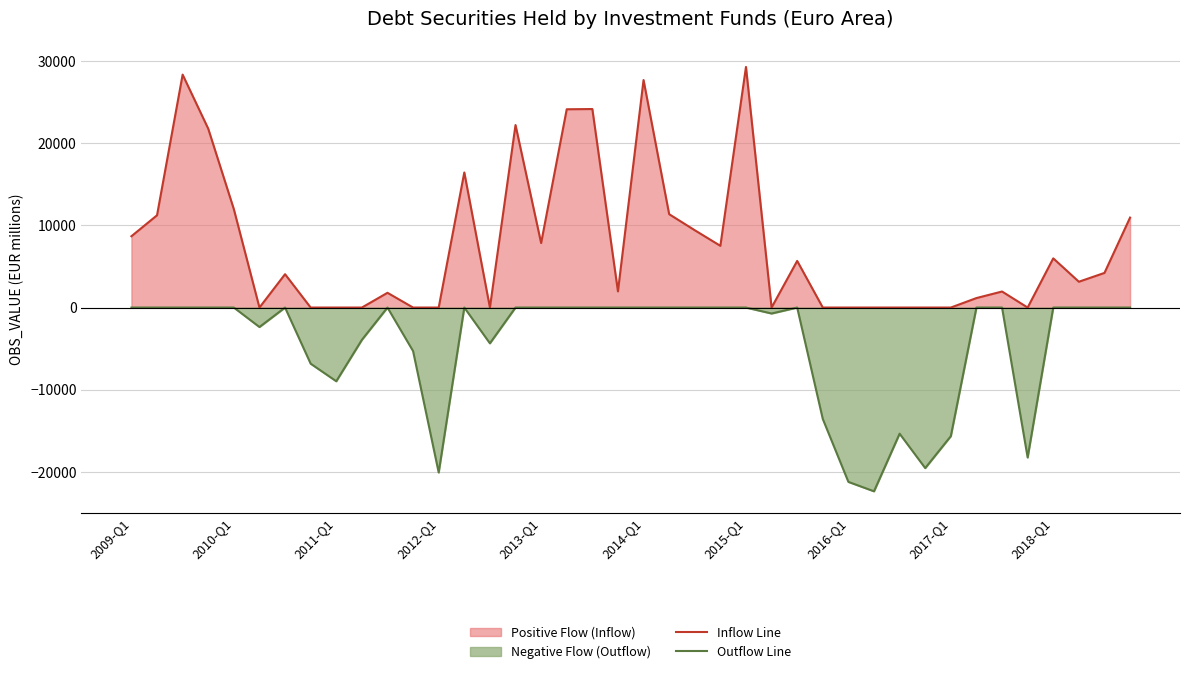

Which series has the largest range (max minus min)?

Inflow Line